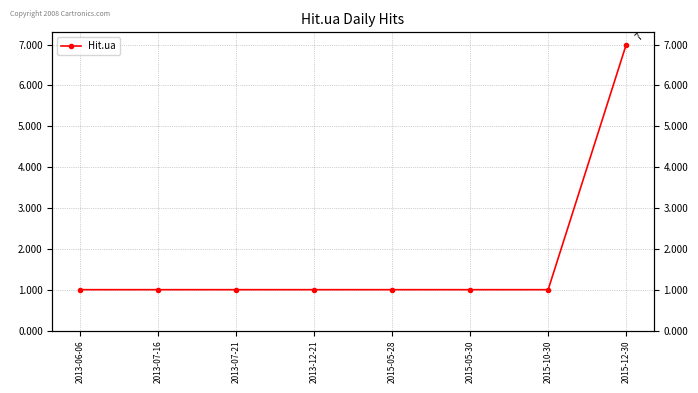

List the labels in order of value, smallest first.

2013-06-06, 2013-07-16, 2013-07-21, 2013-12-21, 2015-05-28, 2015-05-30, 2015-10-30, 2015-12-30